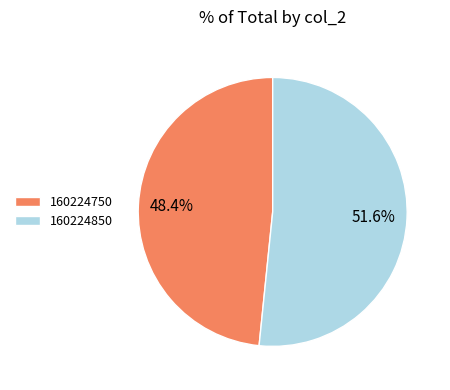

To the nearest percent, what portion does 160224850 represent?

52%